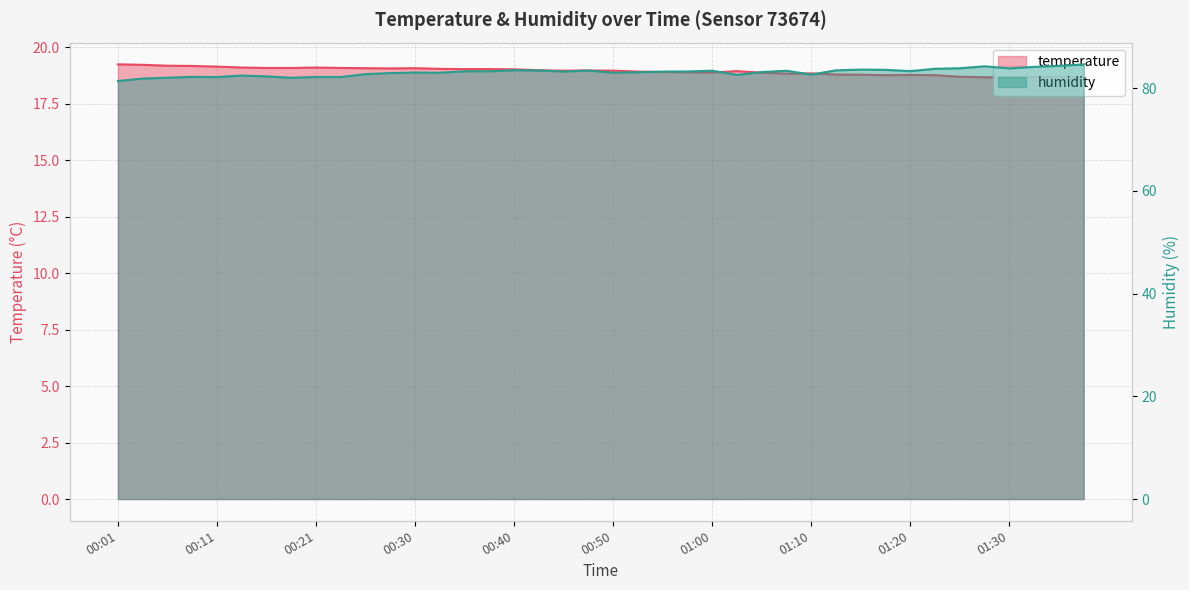

What is the sum of the humidity values at 00:11 and 29?

165.3